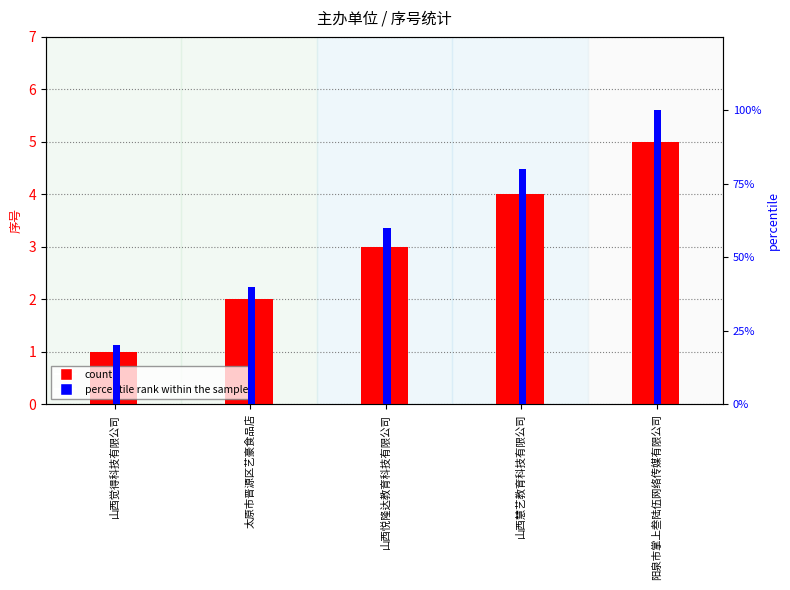

Reading right to left, what are all the values shown in this chart?

count: 5	4	3	2	1
percentile rank within the sample: 100	80	60	40	20